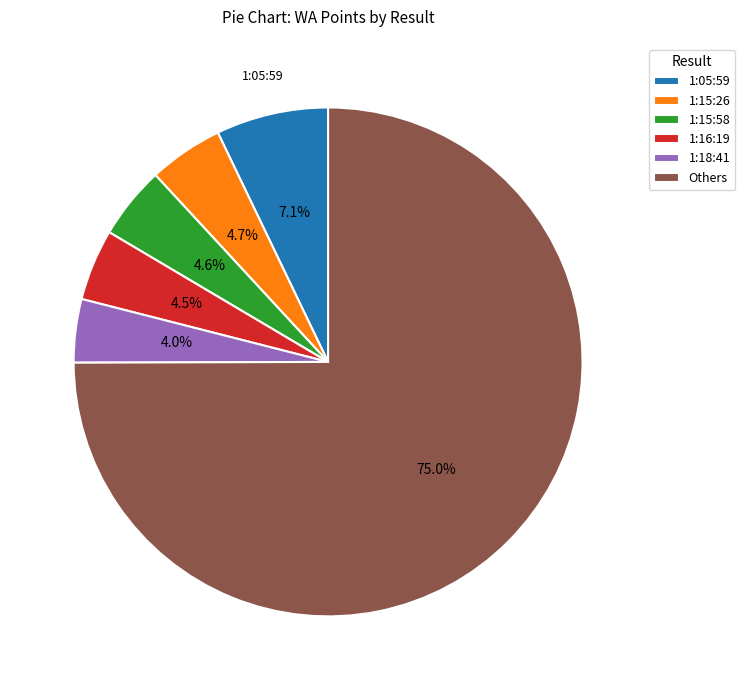

Does Others account for over 50% of the chart?

Yes